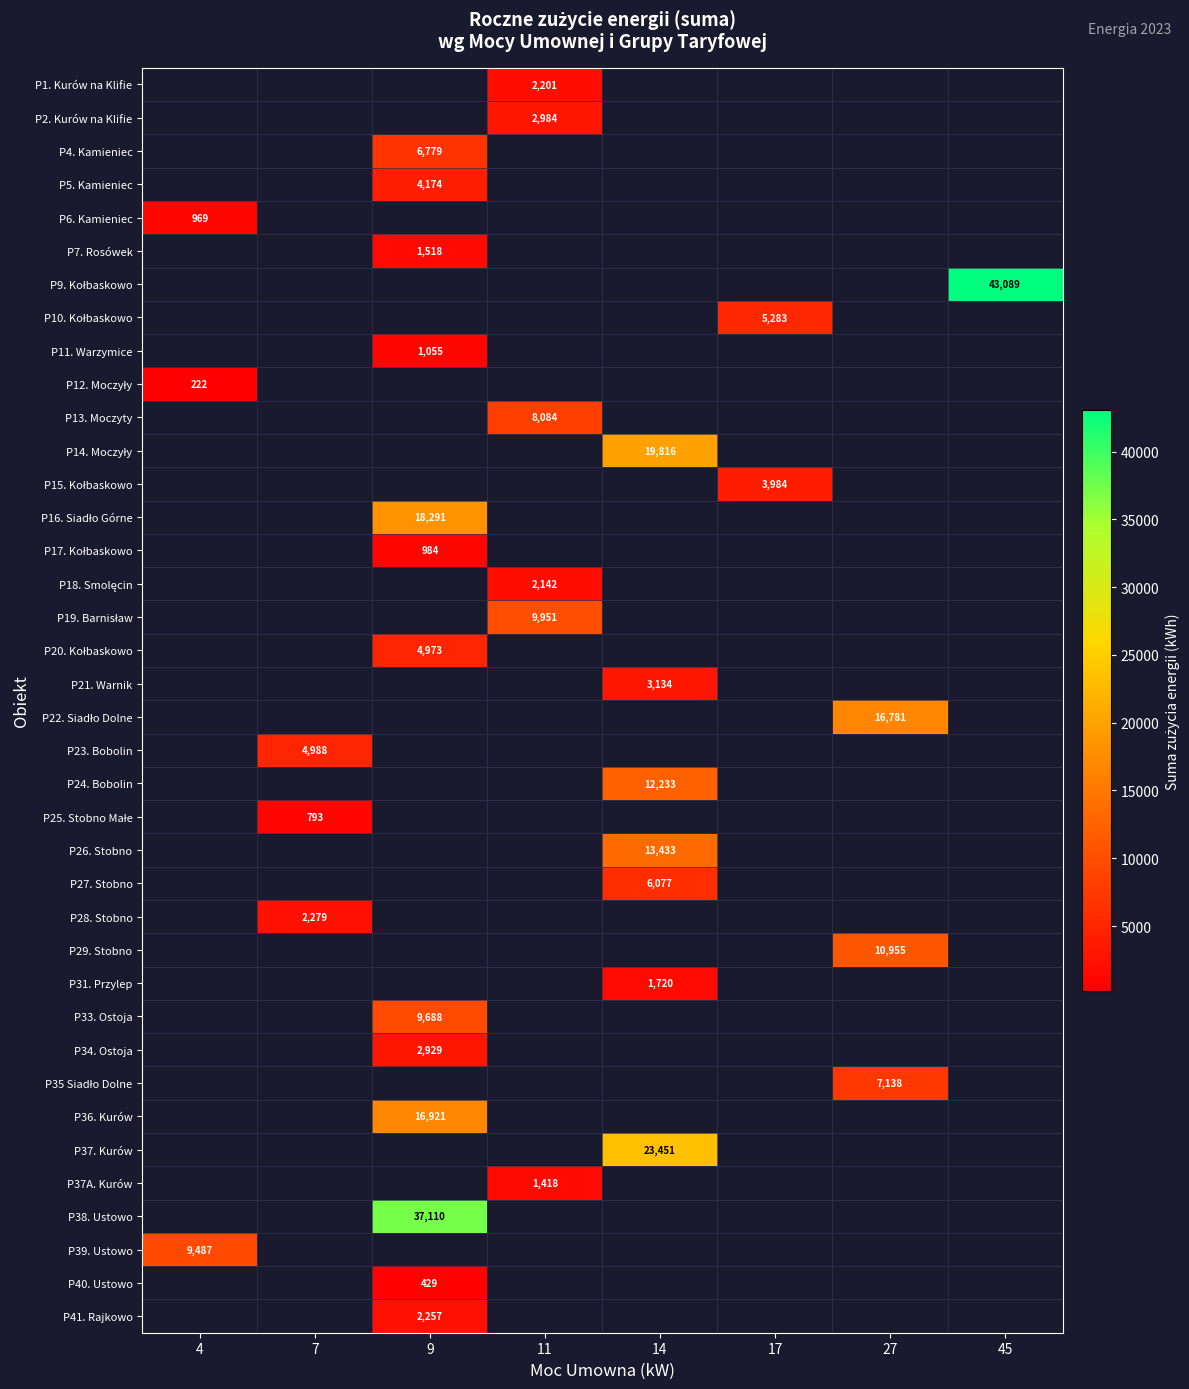

How many categories are shown in the chart?

8